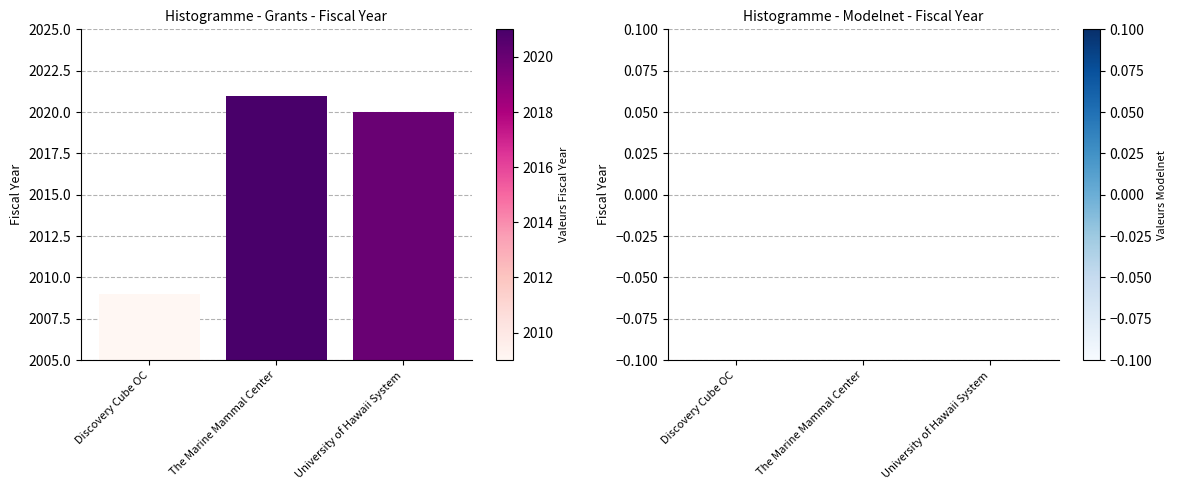

Rank the categories by value from highest to lowest.

The Marine Mammal Center, University of Hawaii System, Discovery Cube OC